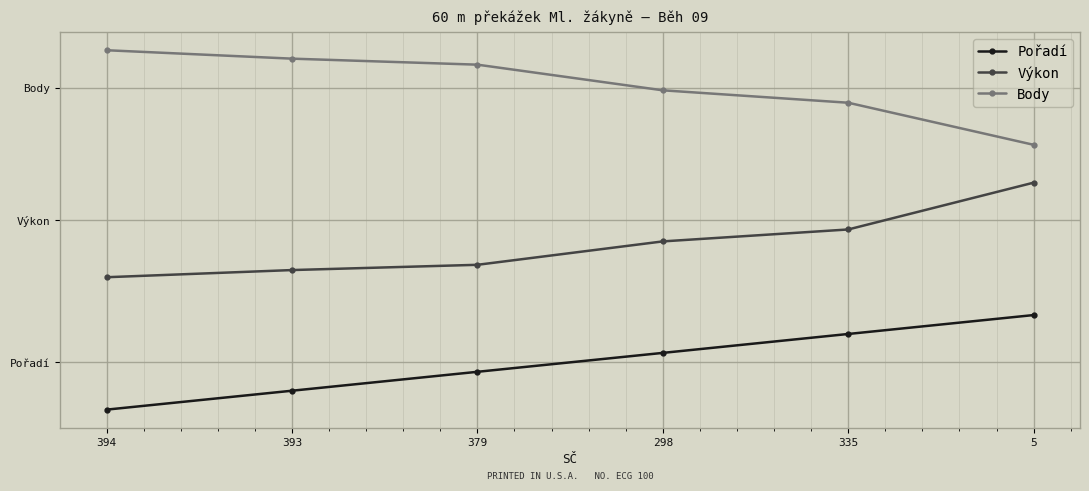

What is the average value of the Pořadí series?

0.5